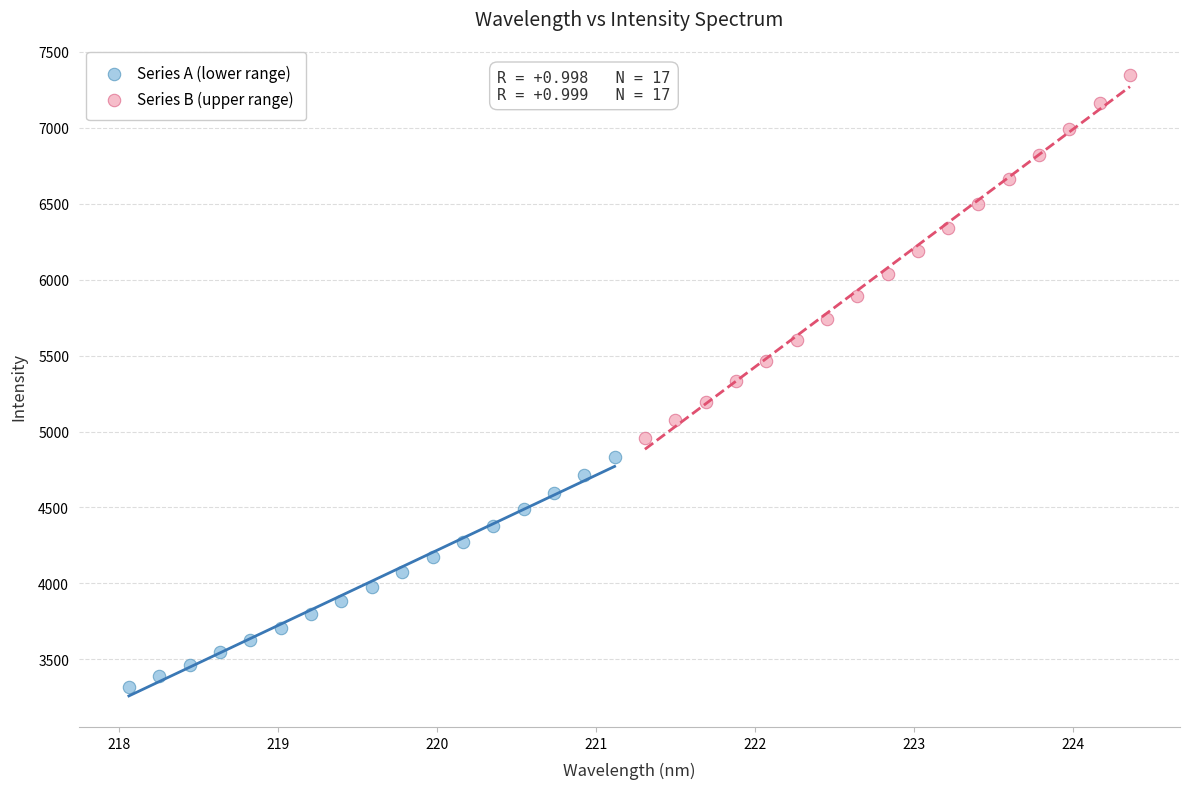

Which series reaches the maximum Y coordinate?

Series B (upper range)